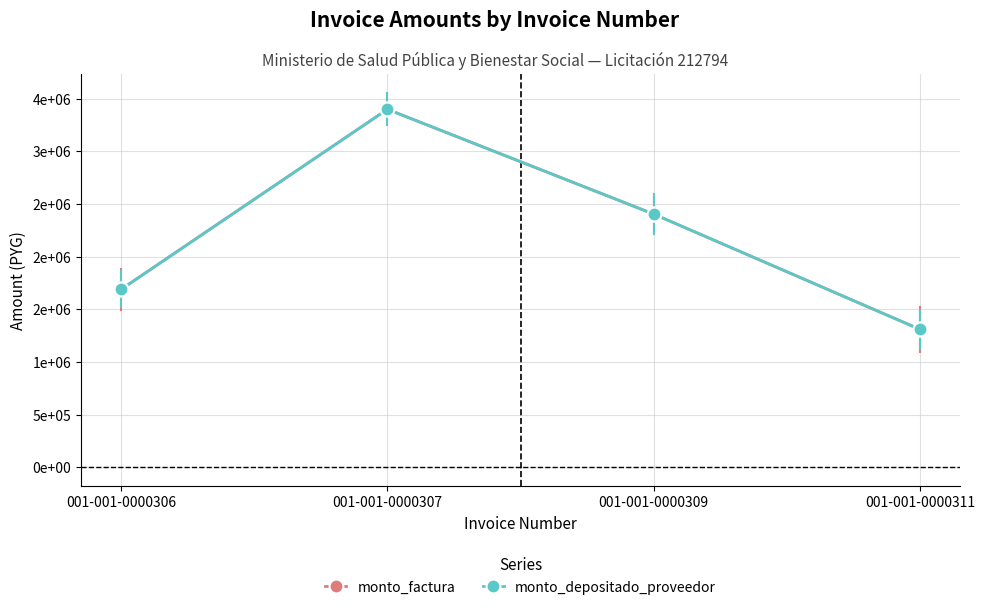

Which series changed the most between 001-001-0000309 and 001-001-0000311?

monto_factura